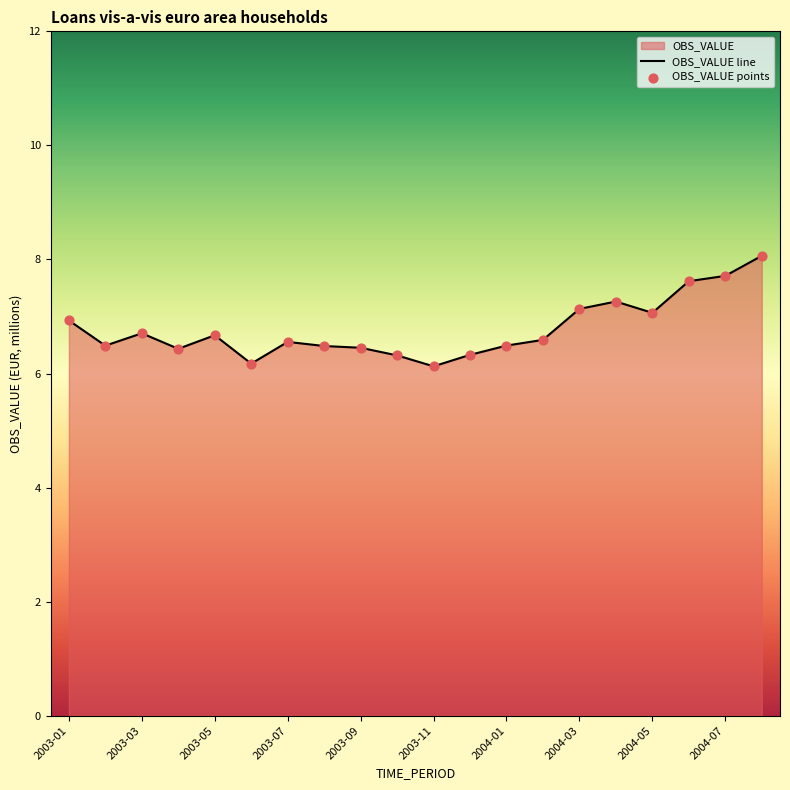

What is the maximum value shown in the chart?

8.1